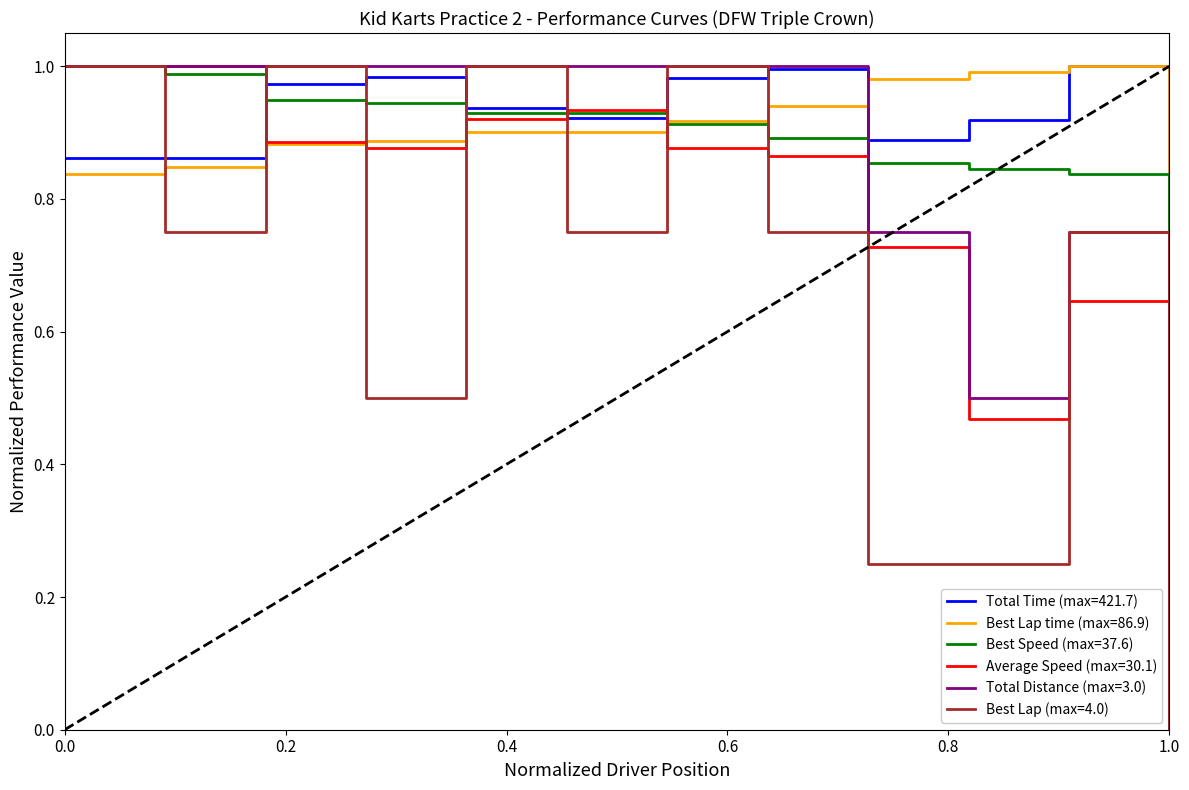

How many lines are shown in the chart?

6